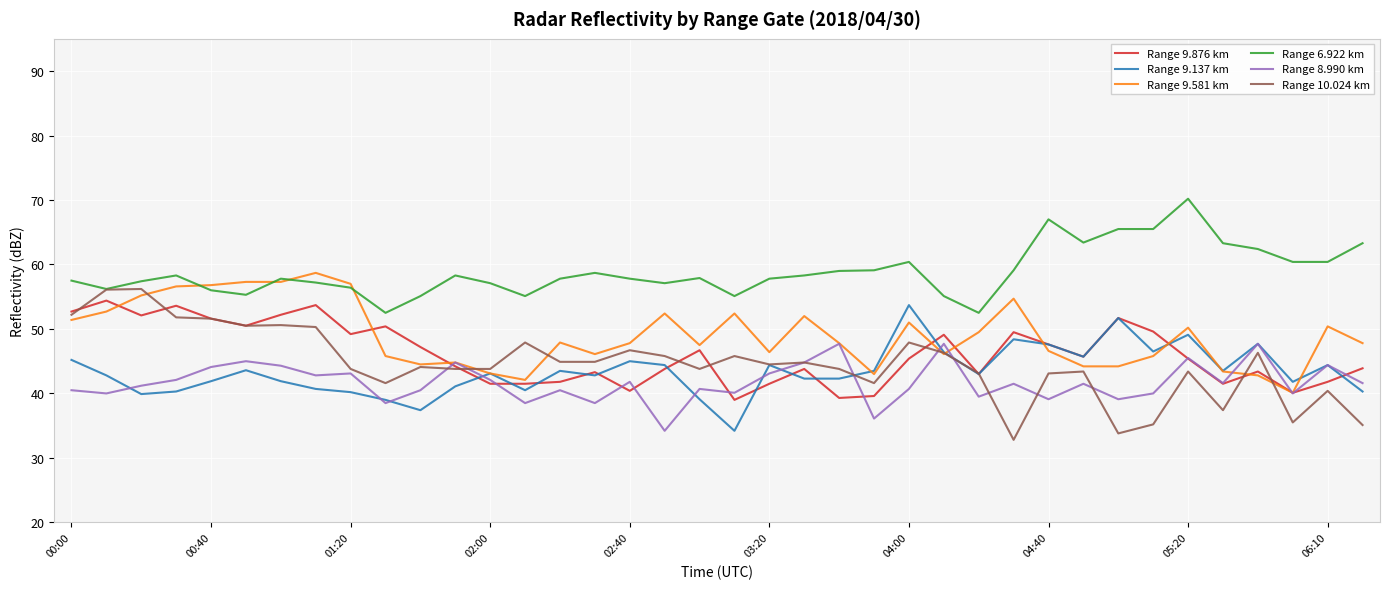

What is the maximum value shown in the chart?

70.2